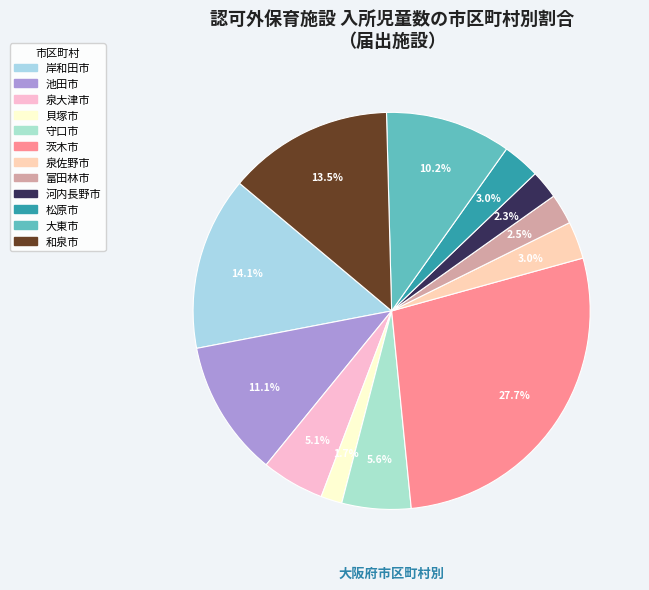

Is it true that 岸和田市 is 14% of the pie?

True